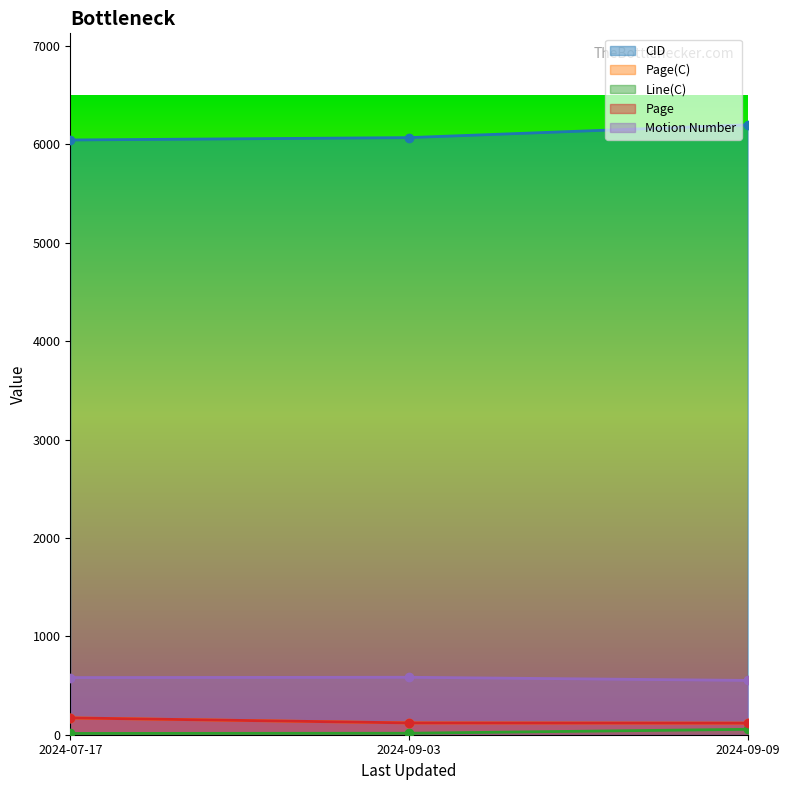

What is the label of the 1st point from the right?

2024-09-09